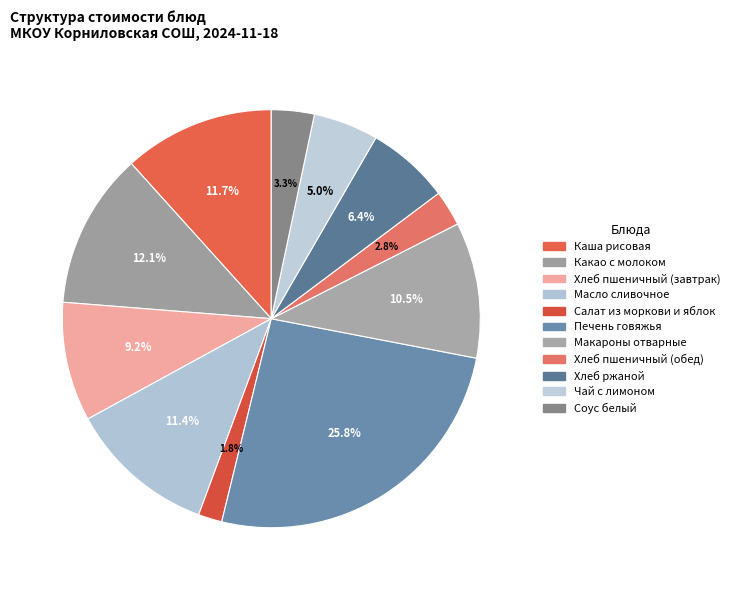

Which category has the biggest portion of the pie?

Печень говяжья